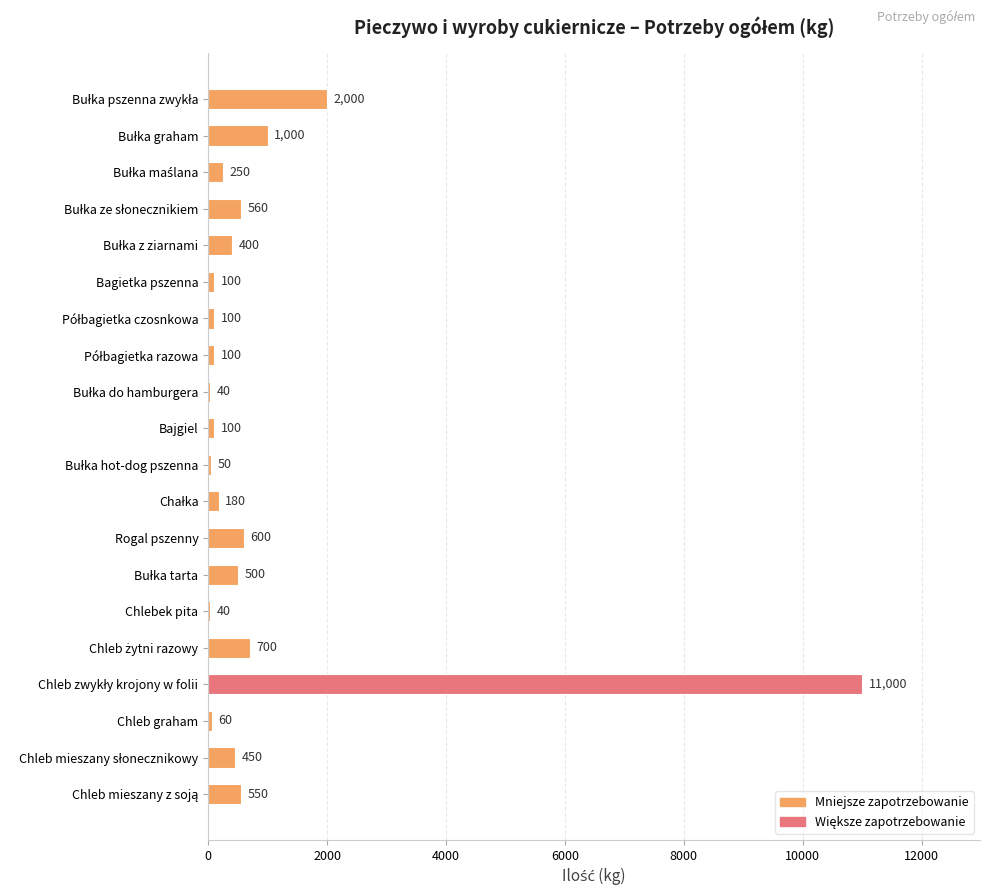

What is the value of the 3rd bar from the top?

250